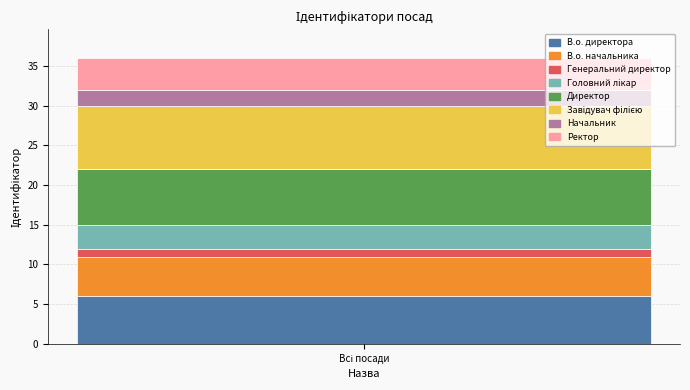

What is the minimum value for В.о. директора?

6